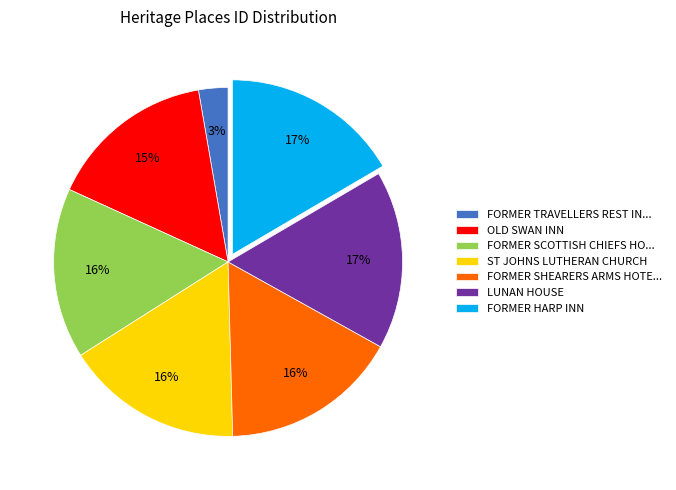

To the nearest percent, what percentage of the pie is FORMER SCOTTISH CHIEFS HO...?

16%